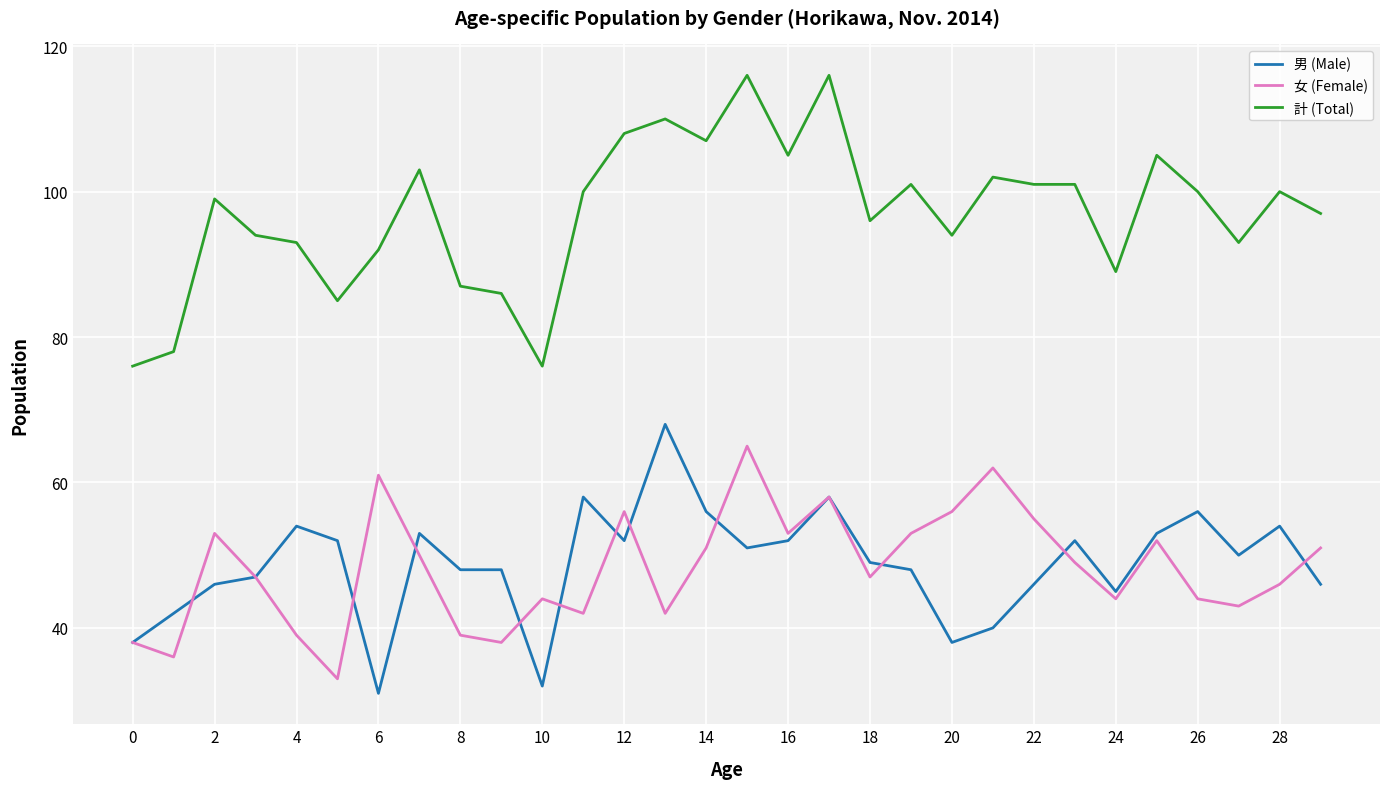

What is the sum of all 女 (Female) values?

1447